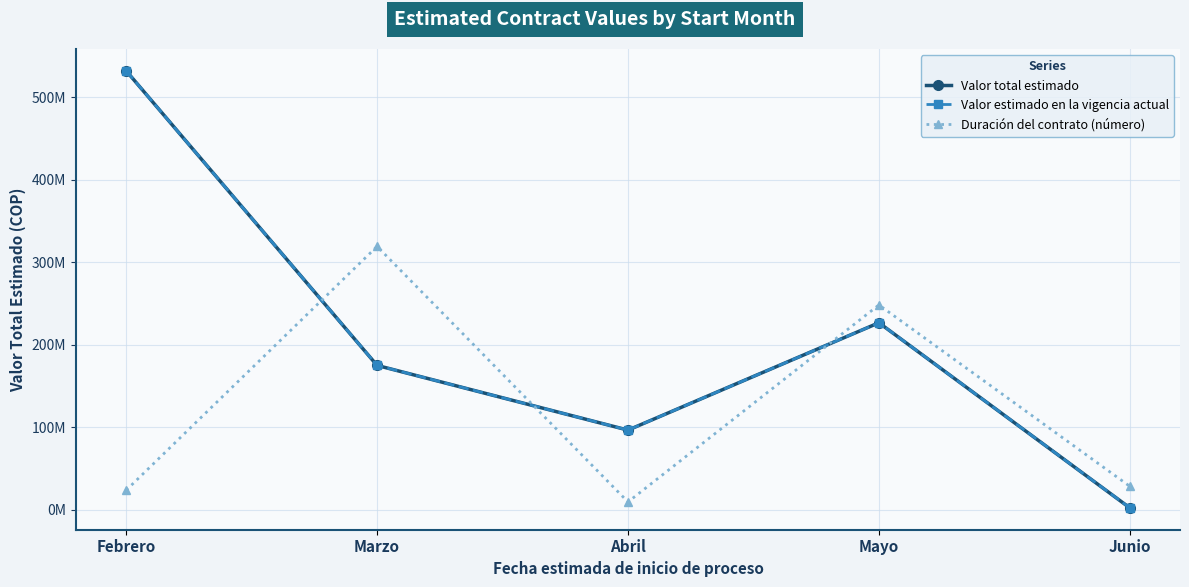

At which category does Duración del contrato (número) reach its first local peak?

Marzo